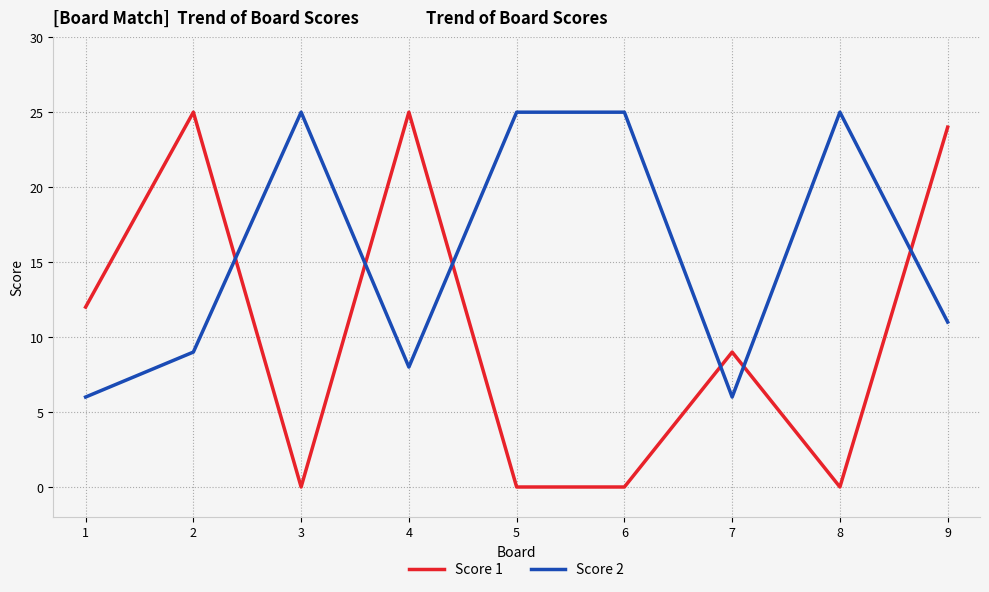

What is the maximum value for Score 1?

25